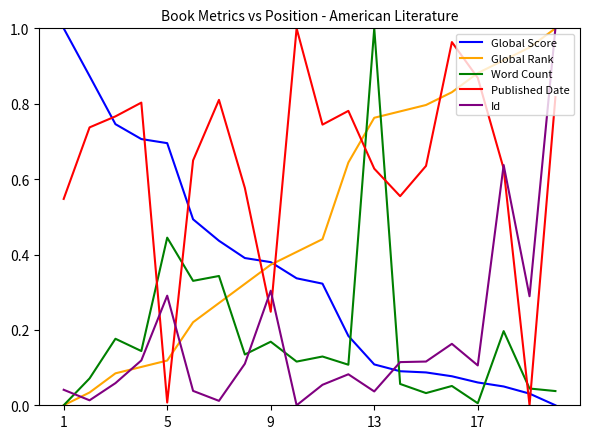

How many times do Published Date and Word Count cross each other?

6